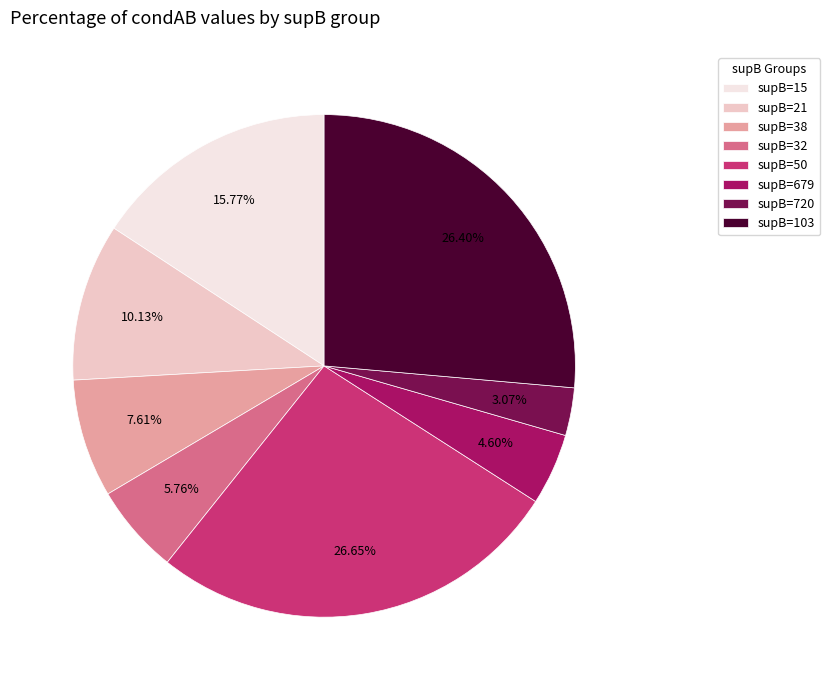

Is there a majority slice in this chart?

No